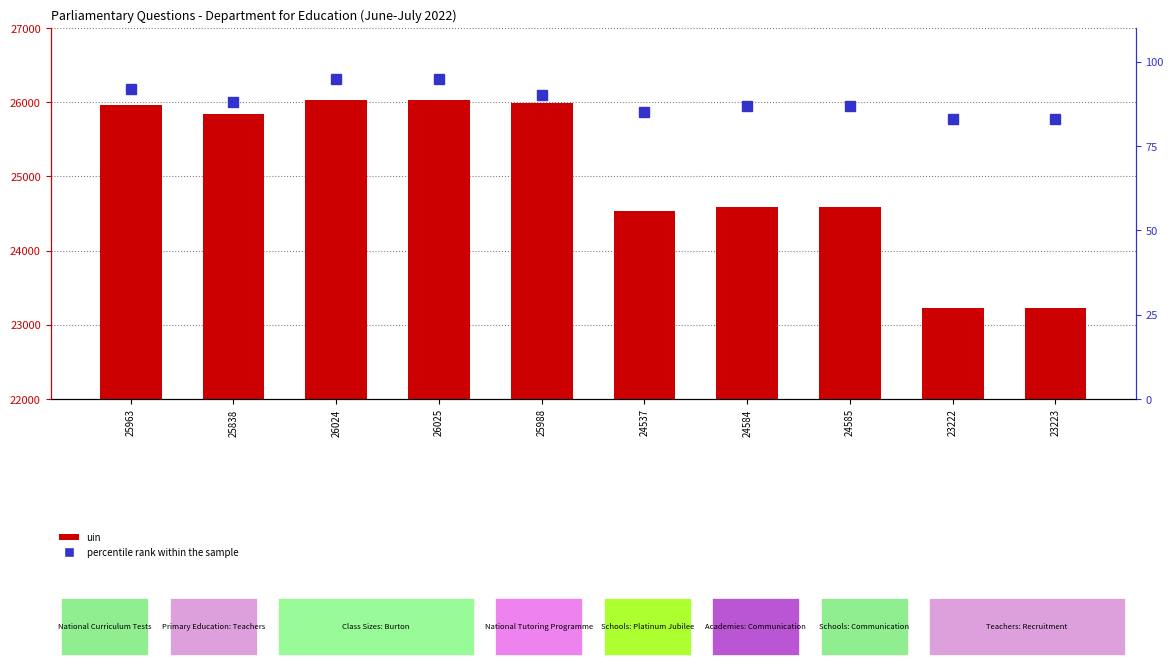

Between 26025 and 23222, which series saw the biggest shift?

uin